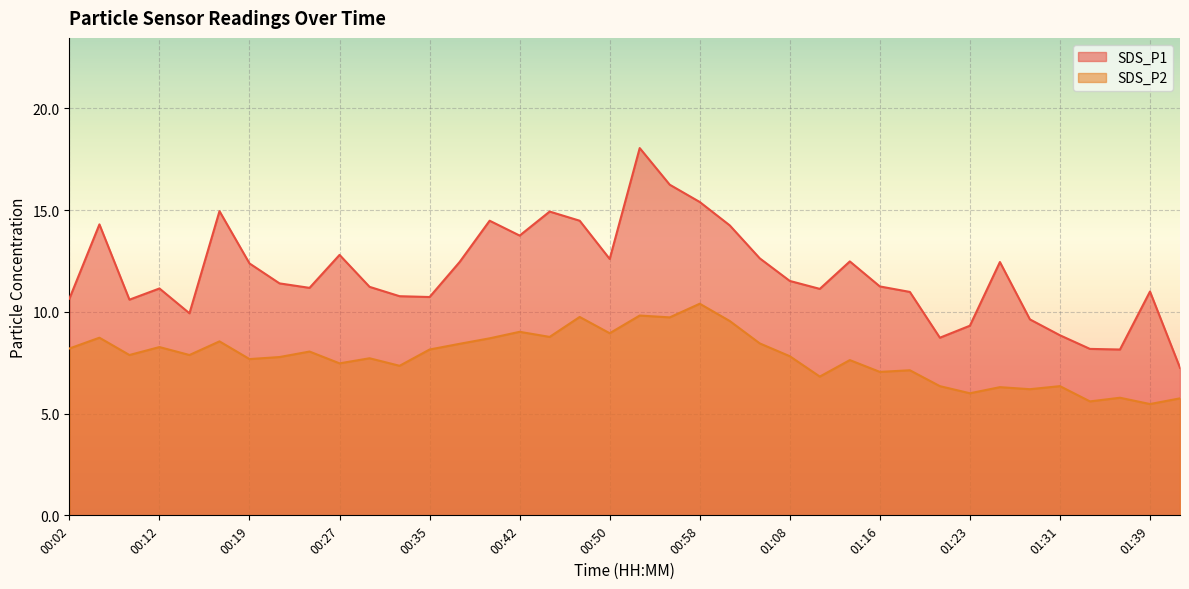

How many values in the SDS_P1 series are below 11?

13